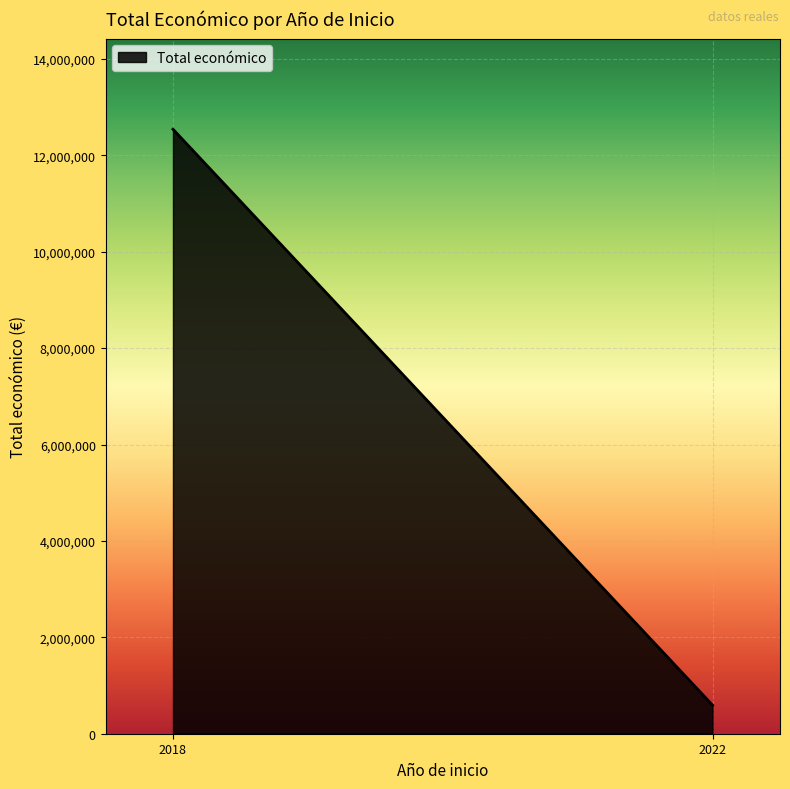

What is the minimum value shown in the chart?

593713